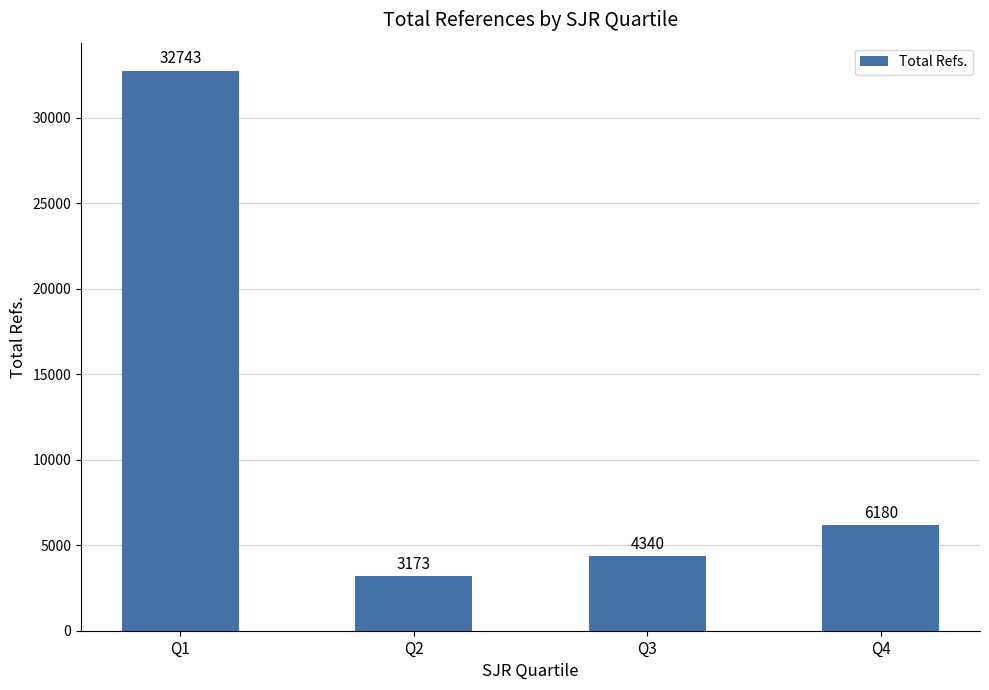

Where is the data nearest to the value 17958?

Q4